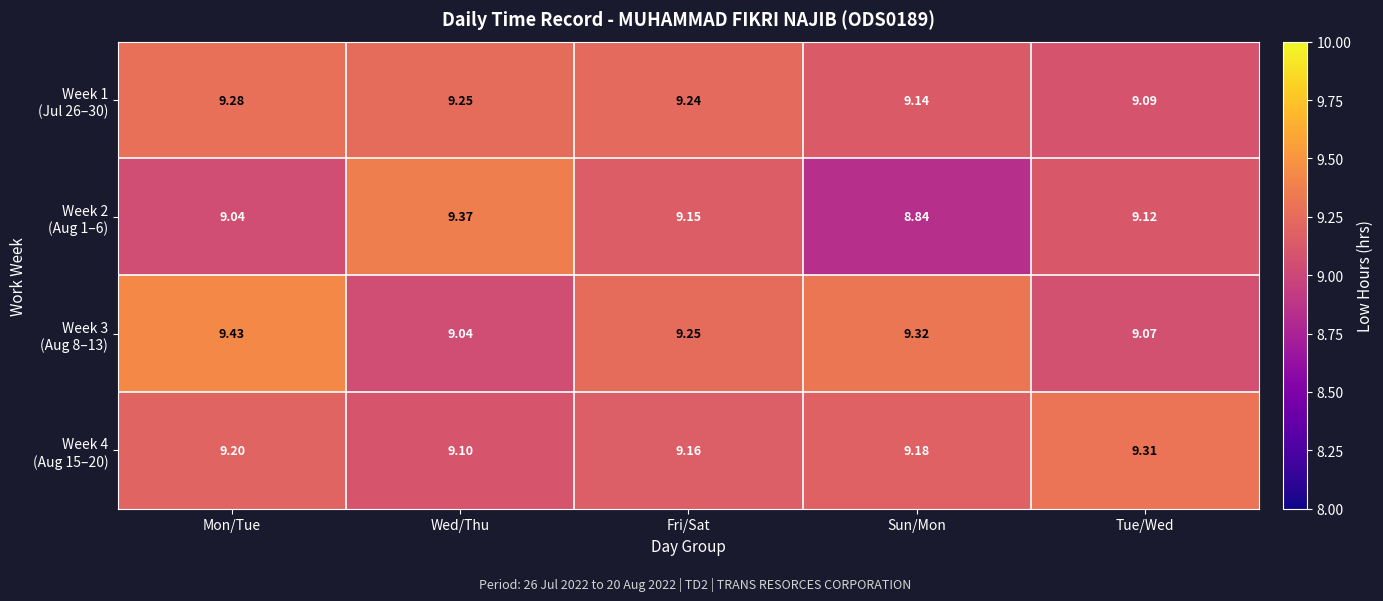

Which category has the lowest value across all series?

Sun/Mon